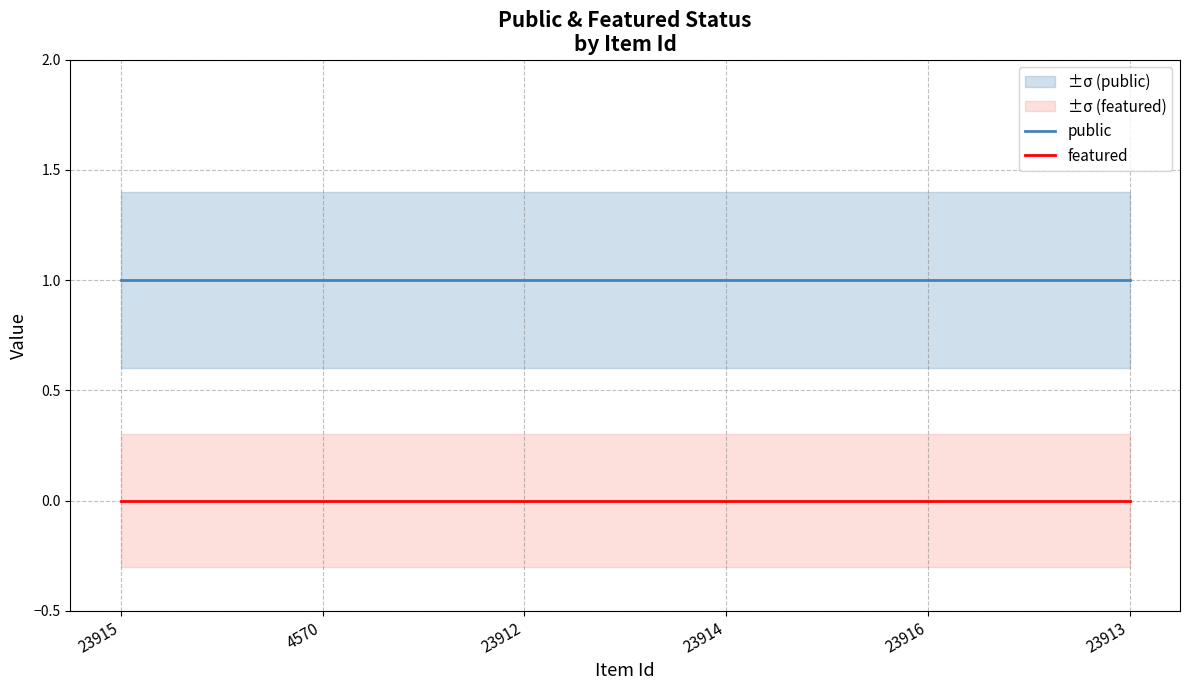

How many lines are shown in the chart?

2